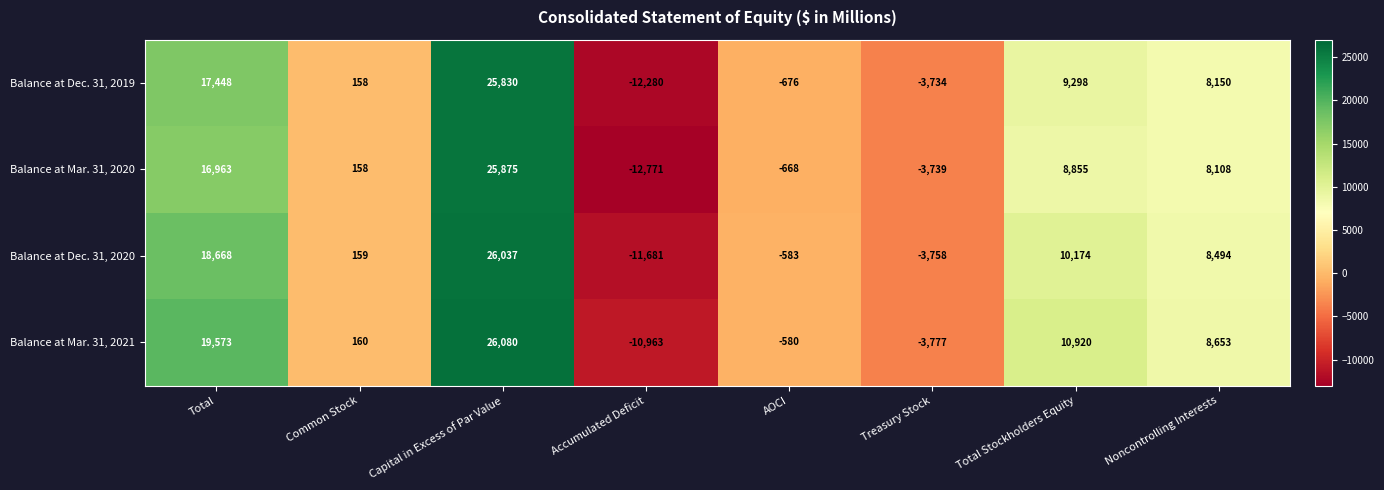

What is the total value across all series at Total?

72652